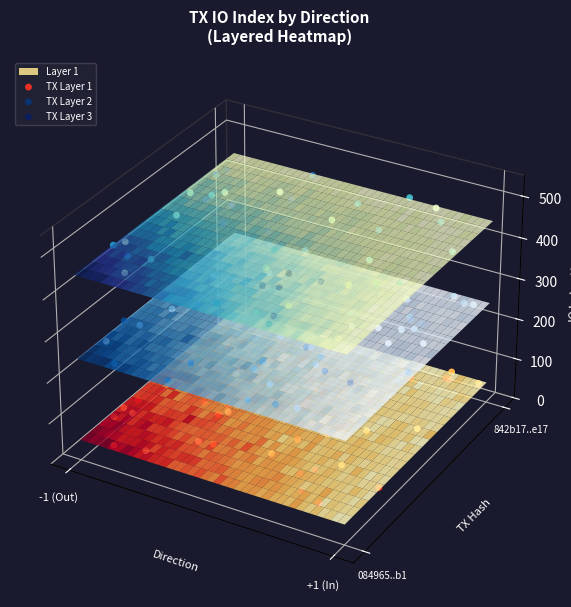

Is it true that TX Layer 2 equals -0.0 at 27?

True